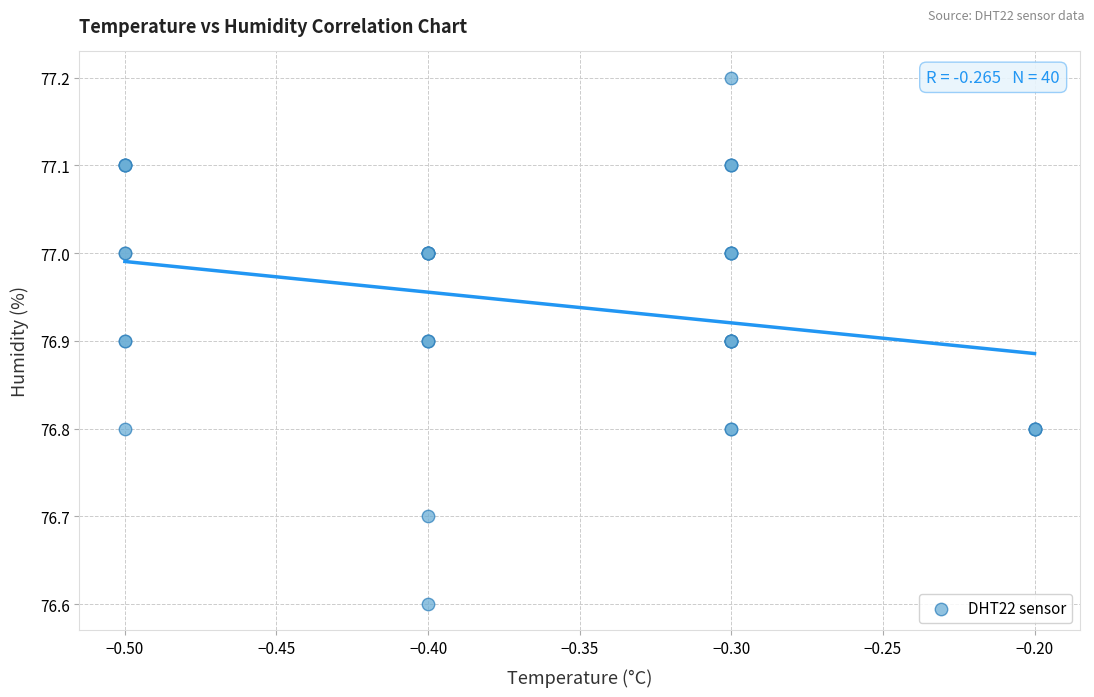

What Y value in the scatter plot is closest to 76?

76.6